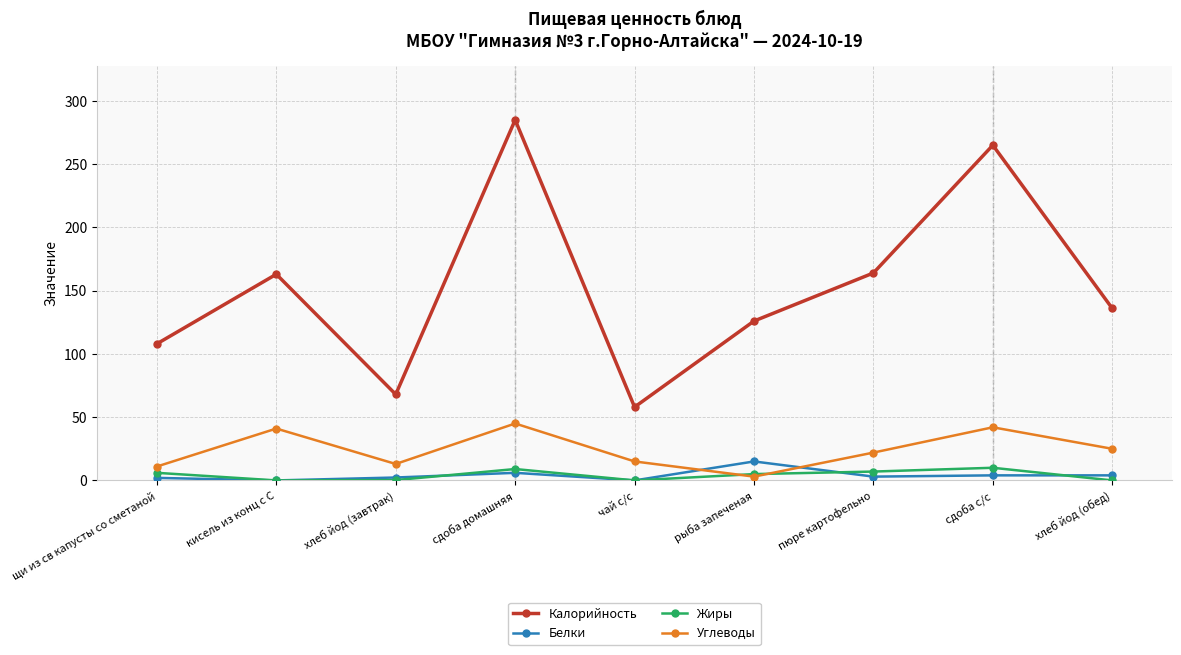

What is the label of the 7th point from the left?

пюре картофельно